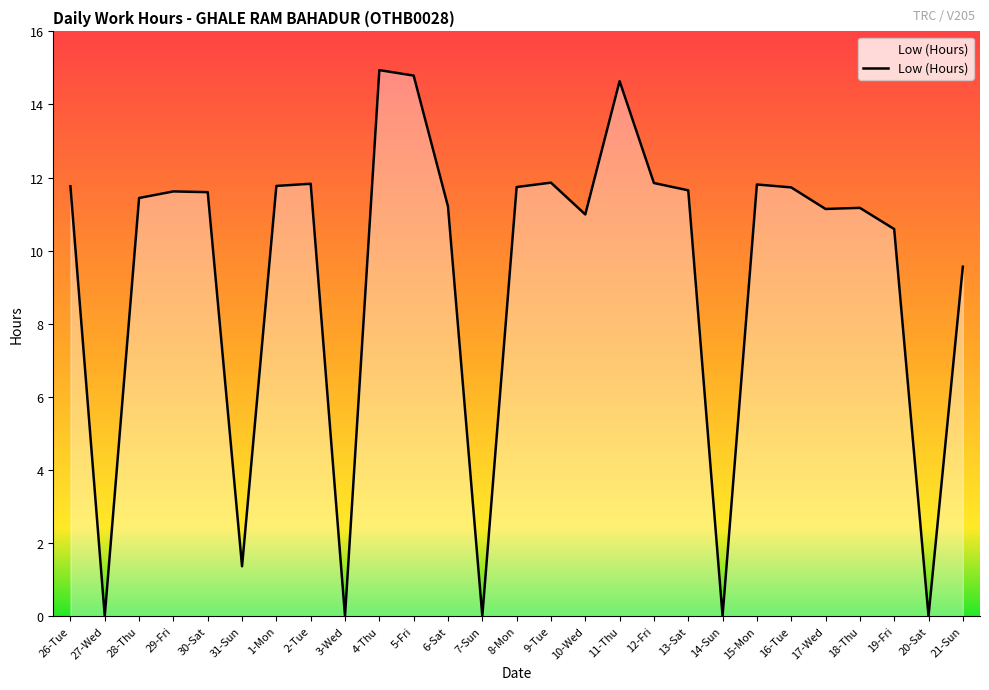

What position from the left is 30-Sat?

5